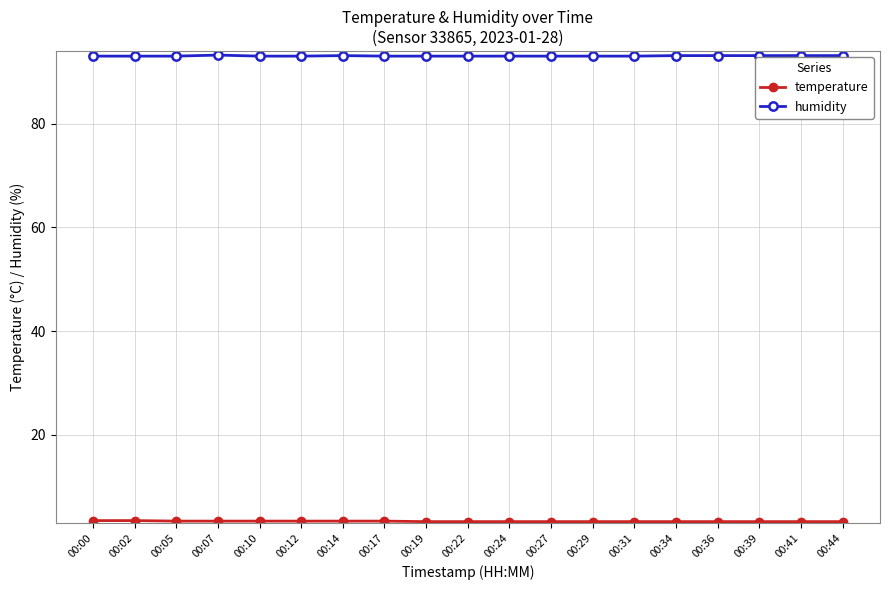

What is the sum of all humidity values?

1767.8